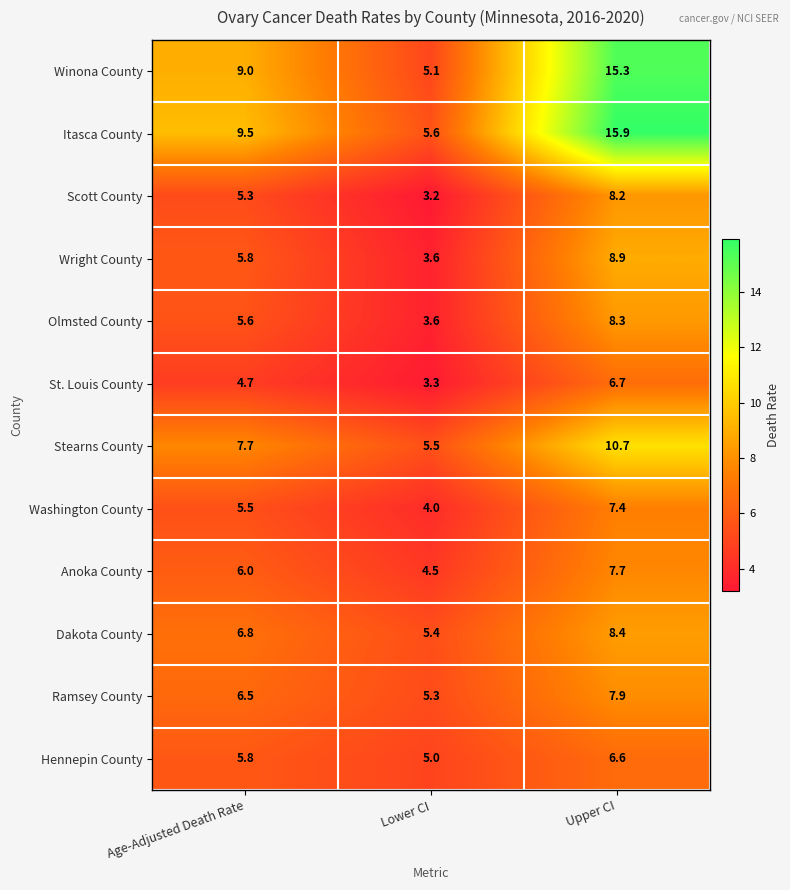

Which series has the largest range (max minus min)?

Itasca County